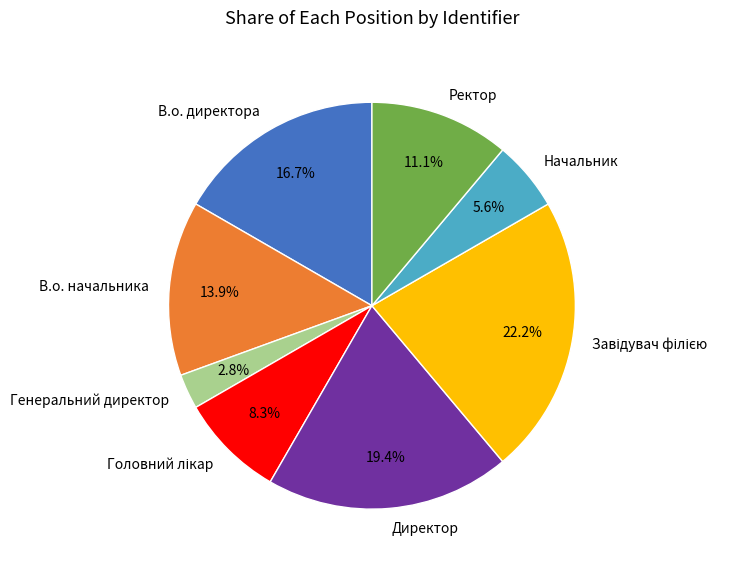

Does Директор account for over 50% of the chart?

No